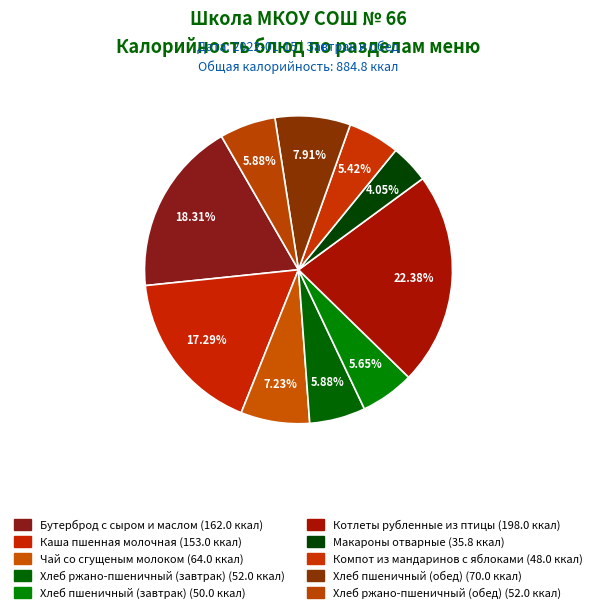

Do Чай со сгущеным молоком and Хлеб пшеничный (завтрак) together represent more than half of the pie?

No